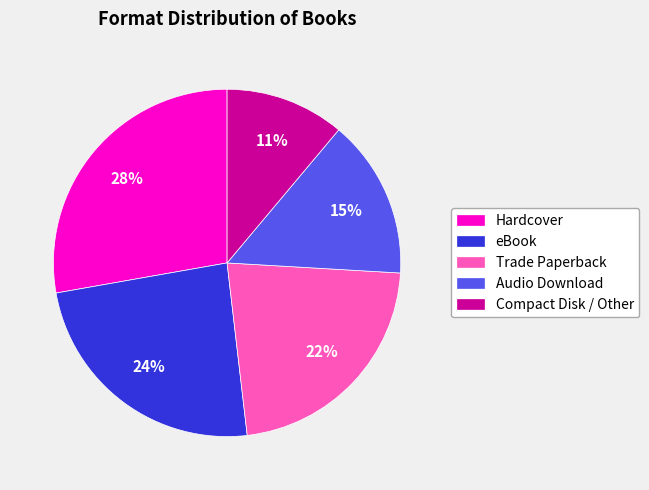

Combined, do Audio Download and Compact Disk / Other account for over 50%?

No